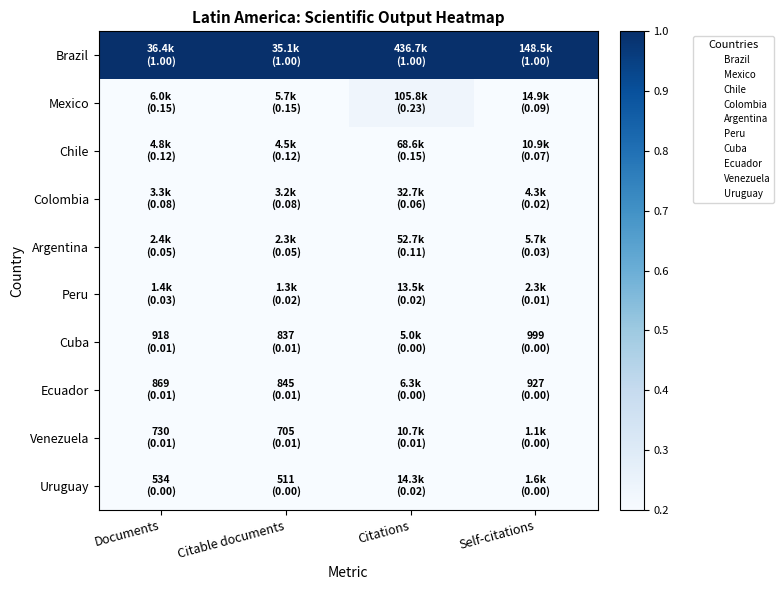

How many series are shown in this chart?

10